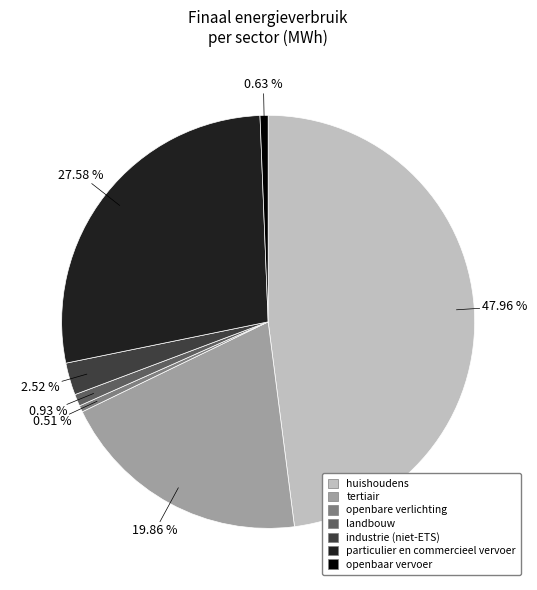

Count the number of slices in the pie.

7